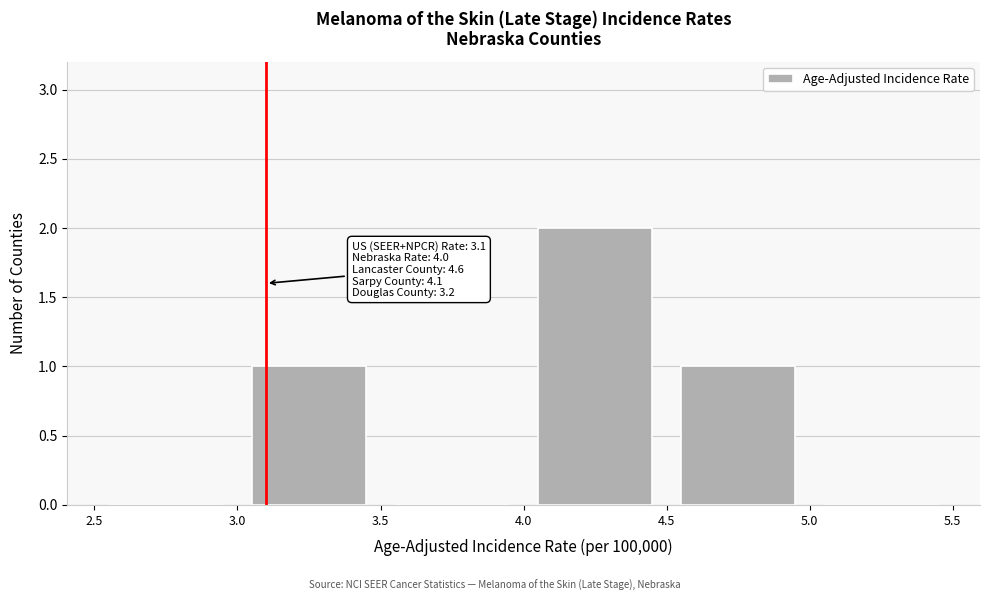

Over which range of the x-axis is the bar tallest?

4.0 to 4.5